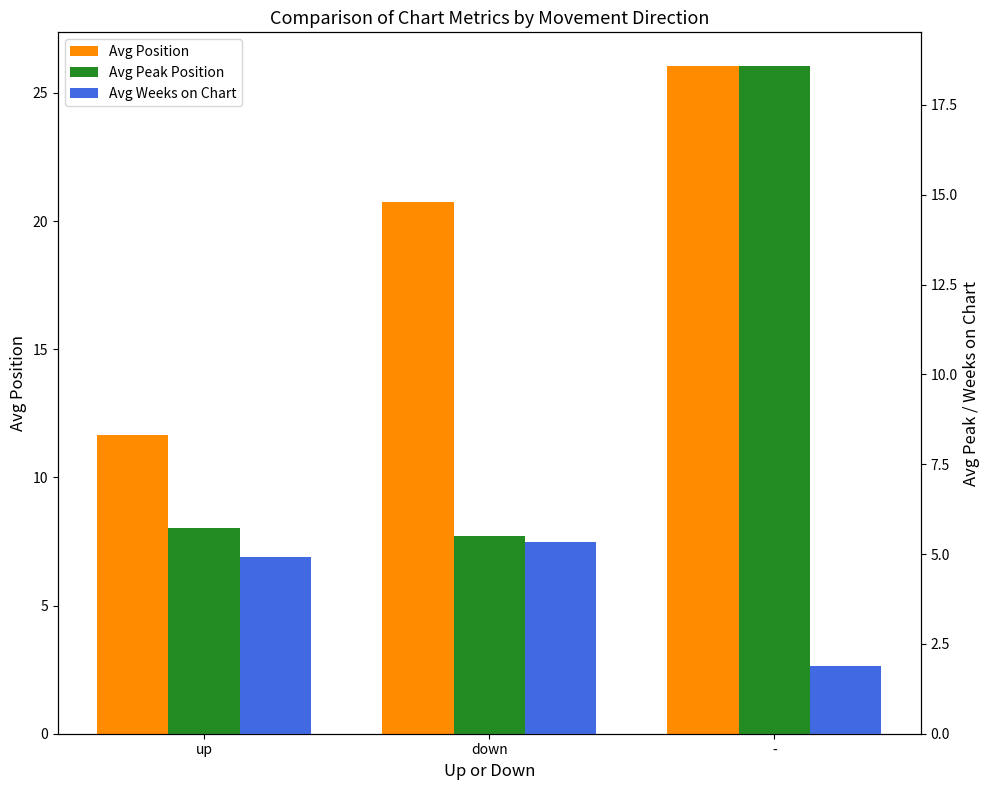

Which series has the largest total across all categories?

Avg Position